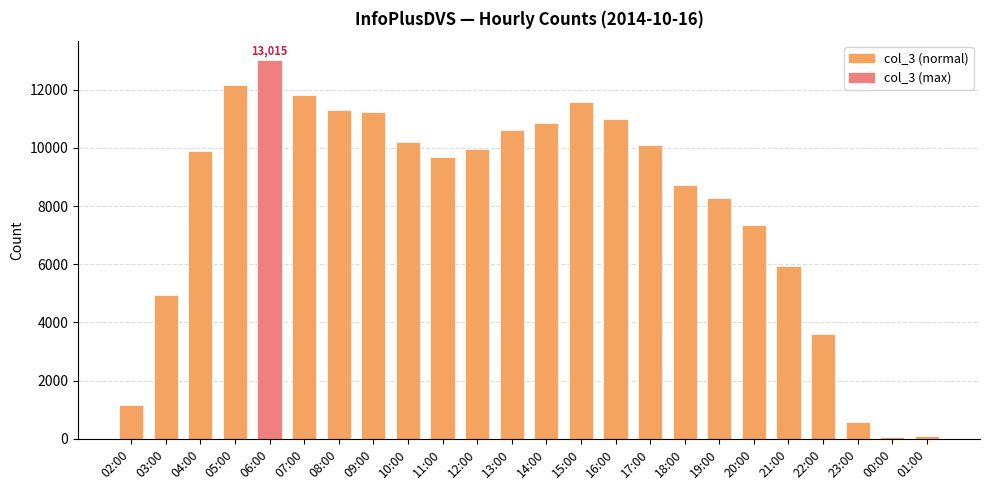

What is the difference between the second highest and minimum values?

12116